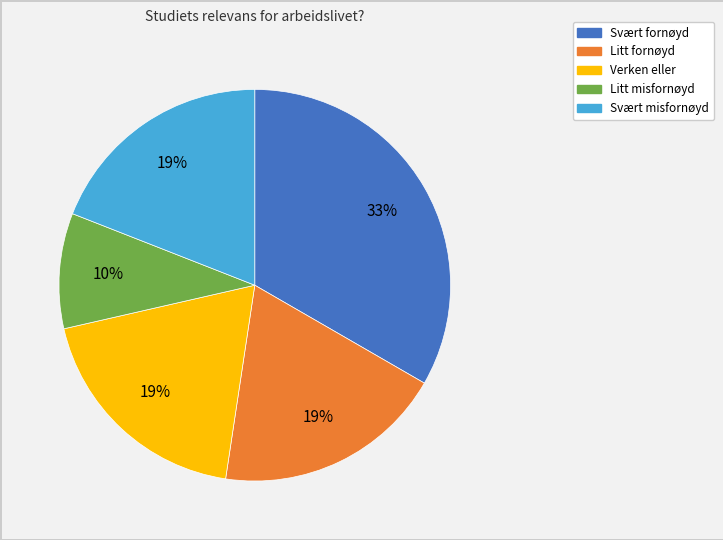

How many slices are in this pie chart?

5